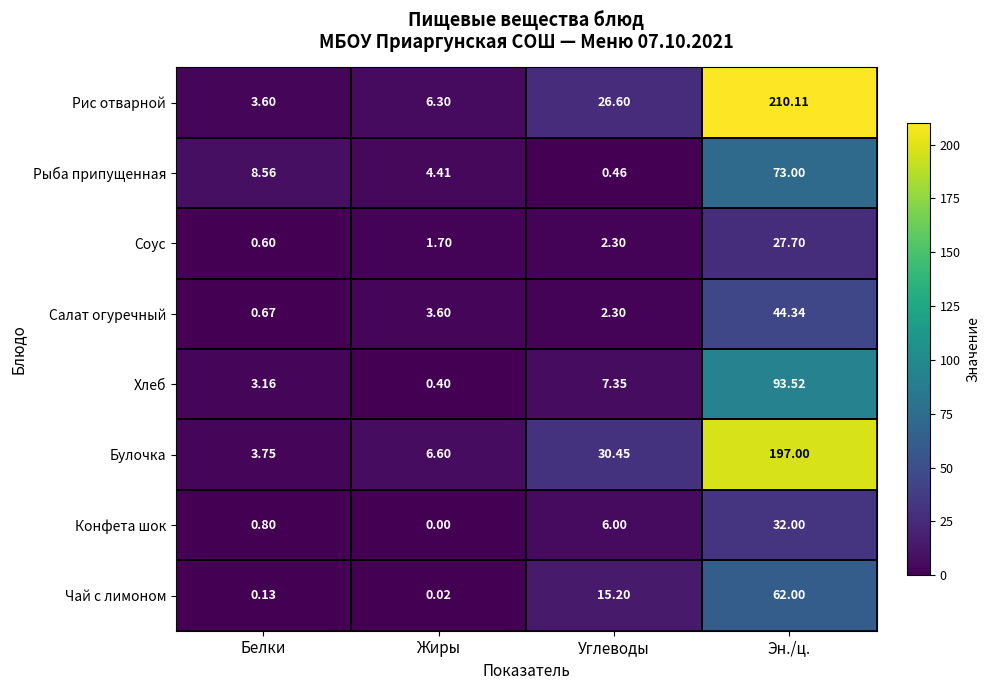

How many values in the Рис отварной series exceed 26?

2